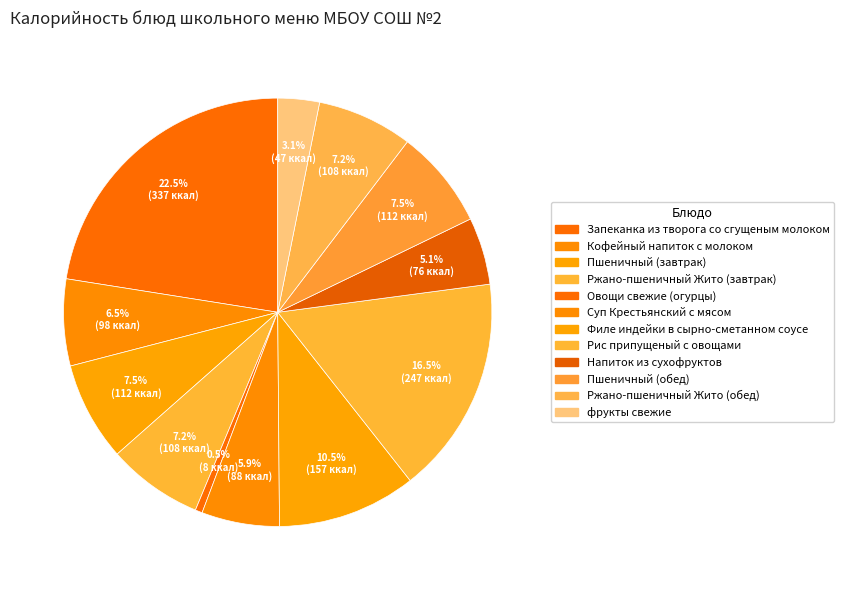

How many slices are in this pie chart?

12